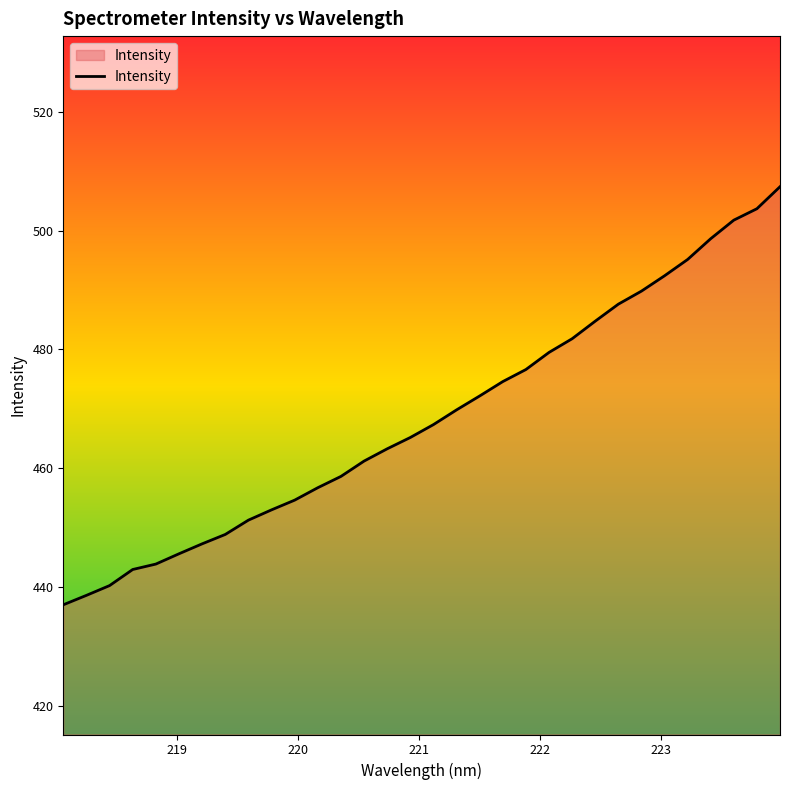

What is the maximum value shown in the chart?

507.4